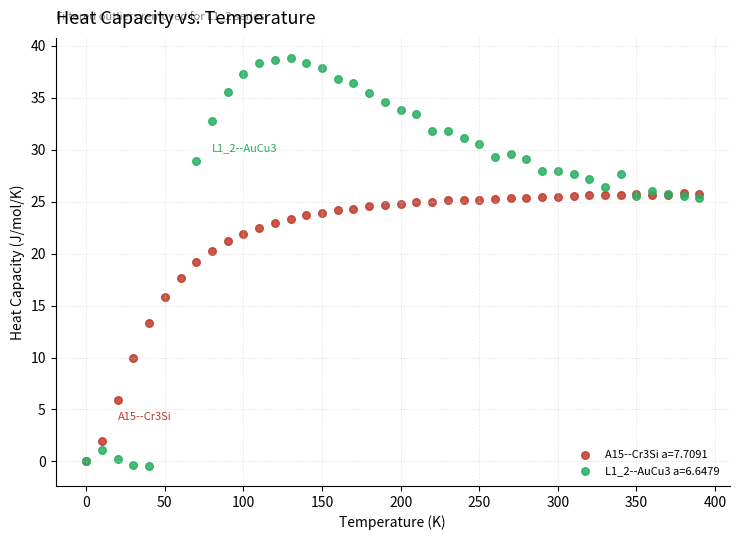

Which series has the widest spread of Y values?

L1_2--AuCu3 a=6.6479